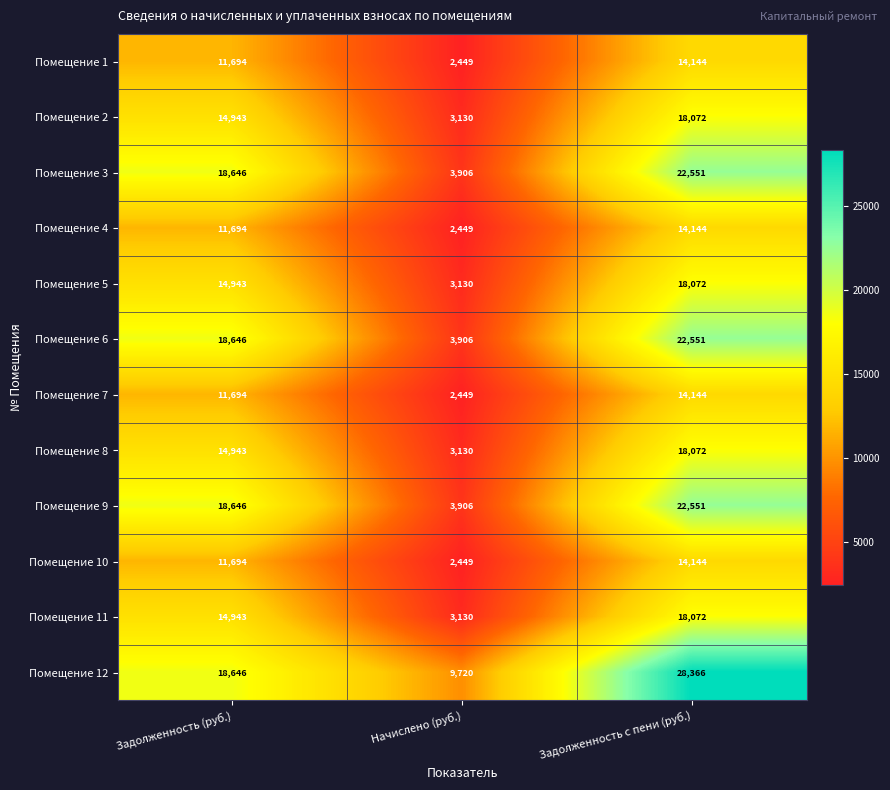

How many Помещение 9 values are between 3906 and 22551?

3